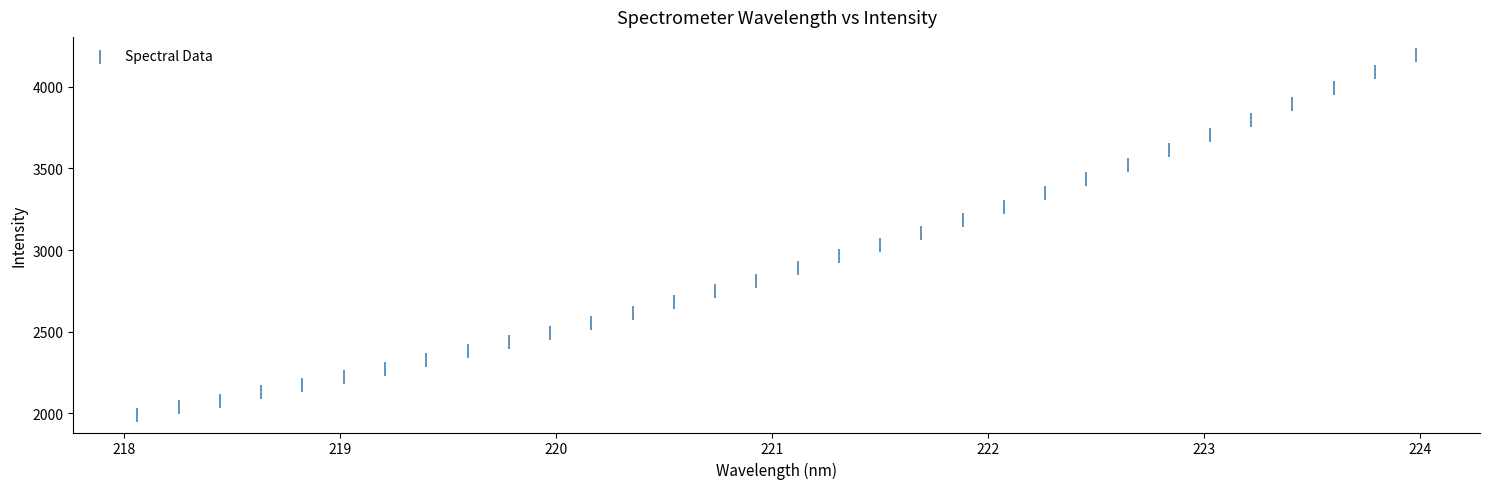

What is the range of X values (max minus min)?

5.9